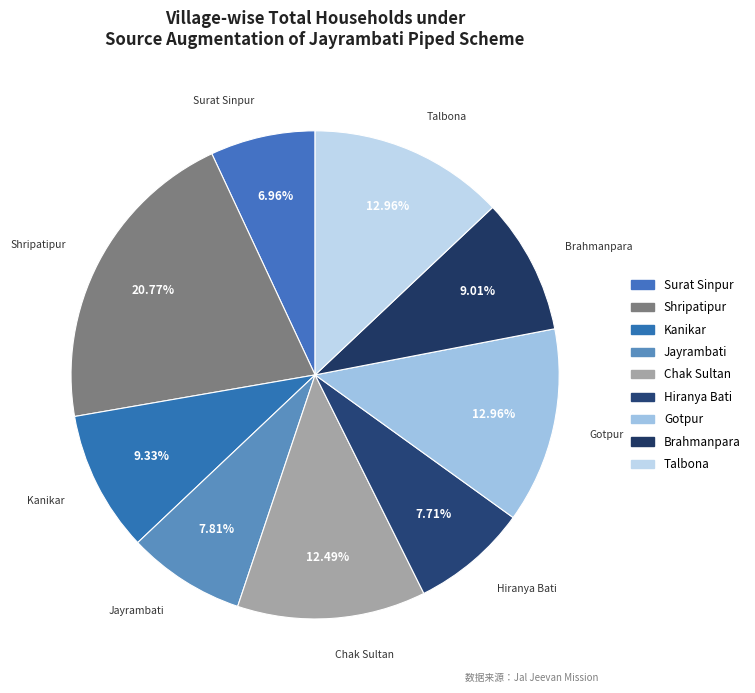

What is the ratio of the value at Gotpur to the value at Kanikar?

1.4